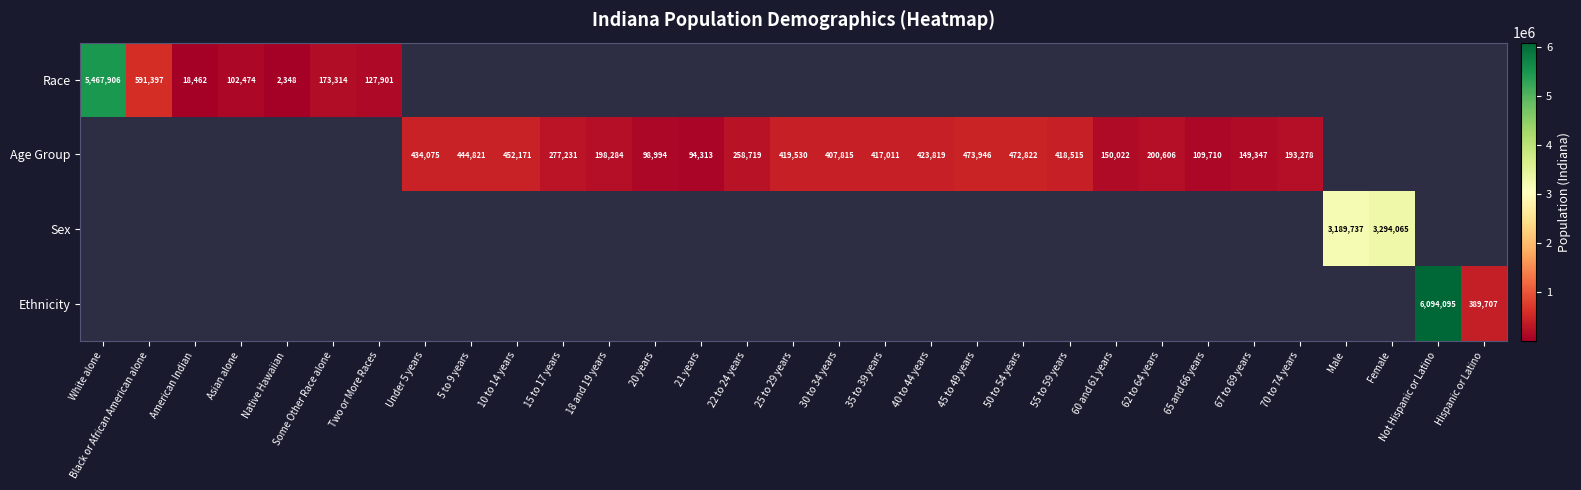

Which label corresponds to the smallest value in the chart?

Native Hawaiian